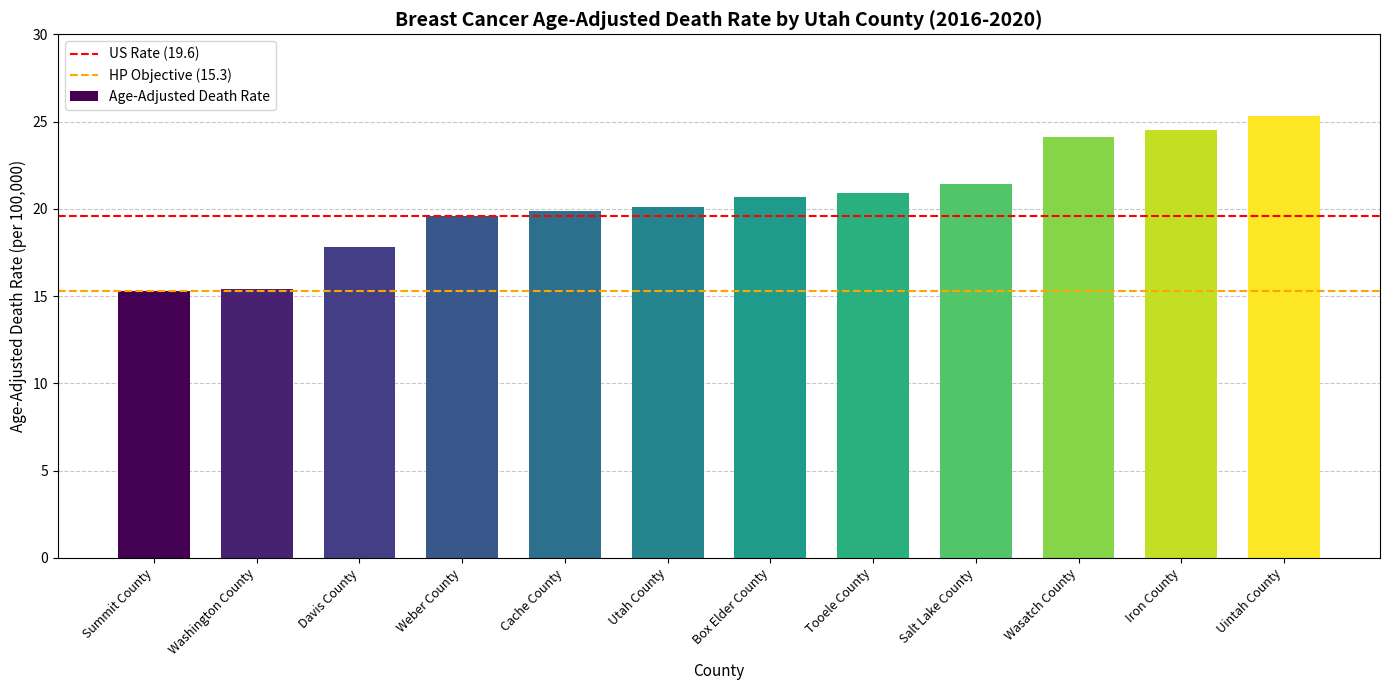

What is the difference between the values at Davis County and Box Elder County?

2.9